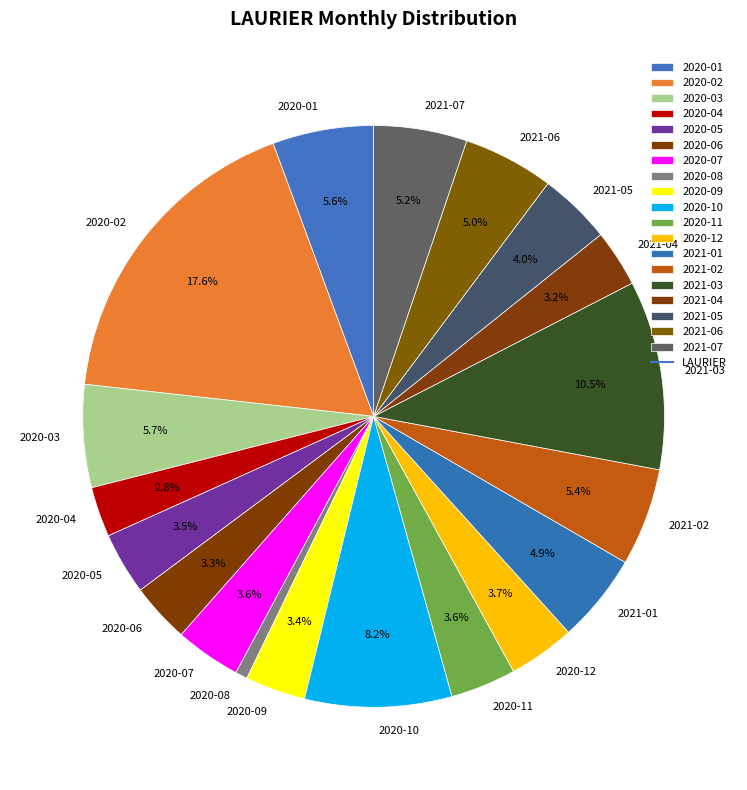

Which category has the smallest portion of the pie?

2020-08